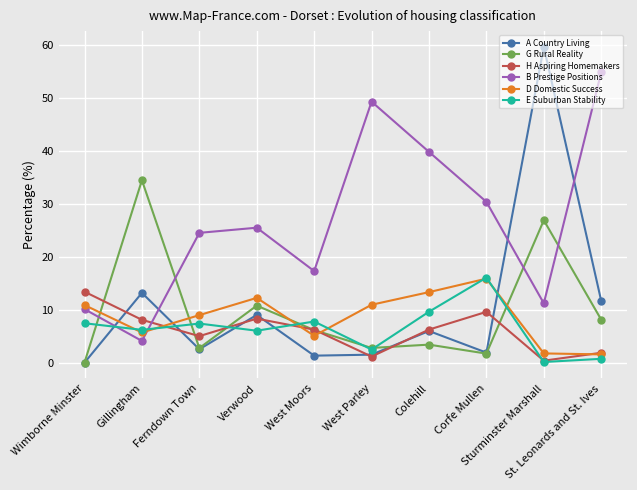

At which category does H Aspiring Homemakers reach its first local valley?

Ferndown Town